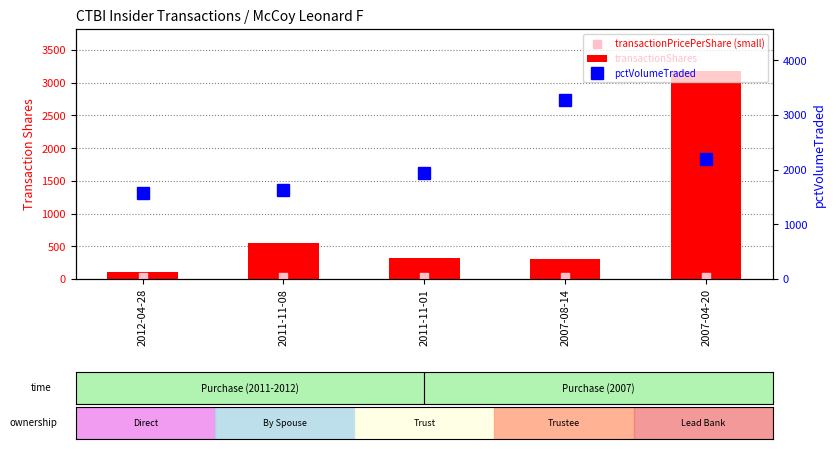

Which series reaches the minimum Y coordinate?

transactionPricePerShare (small)